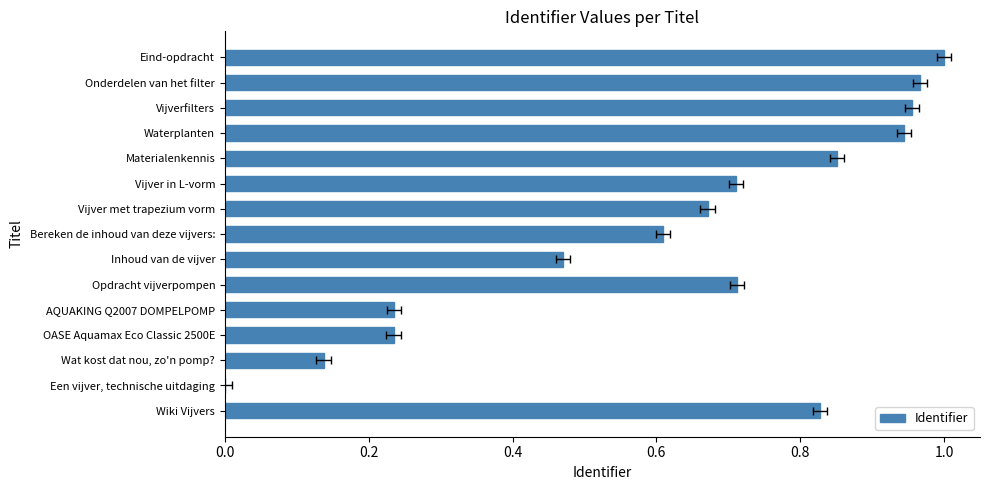

Which has a higher value, Opdracht vijverpompen or Wat kost dat nou, zo'n pomp??

Opdracht vijverpompen